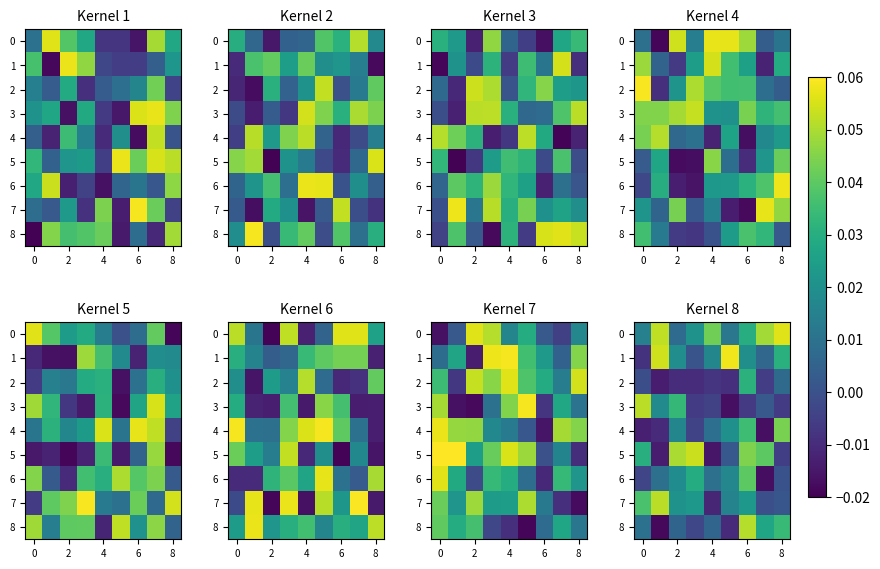

What is the maximum value shown in the chart?

0.1